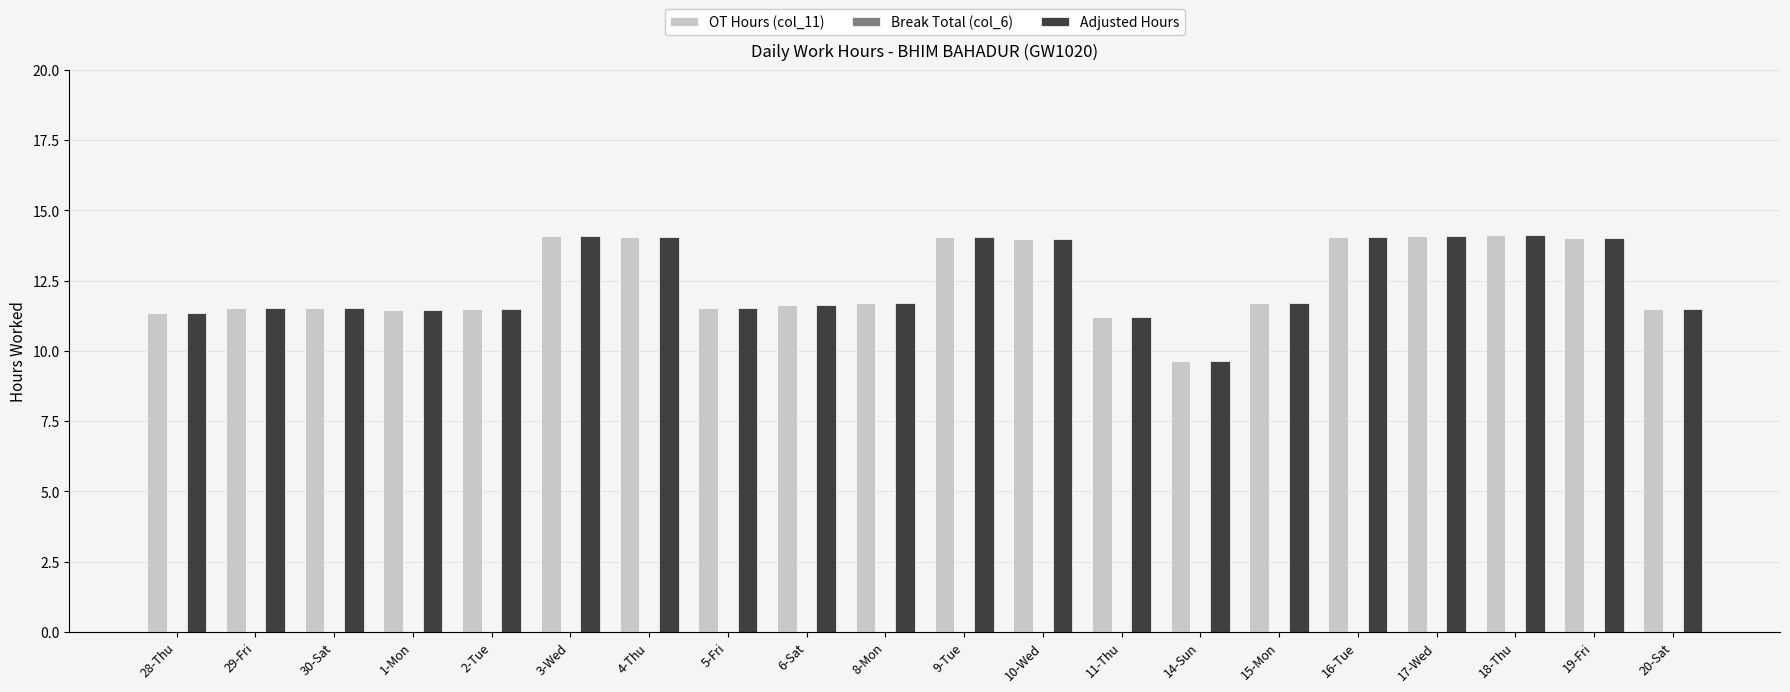

What is the value of the OT Hours (col_11) bar at the 16th from the left?

14.0